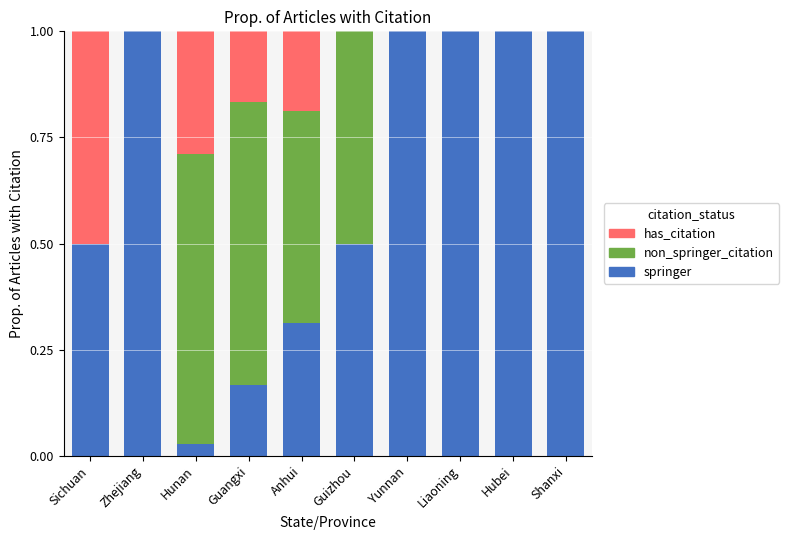

Is it true that springer equals 0.7 at Sichuan?

False